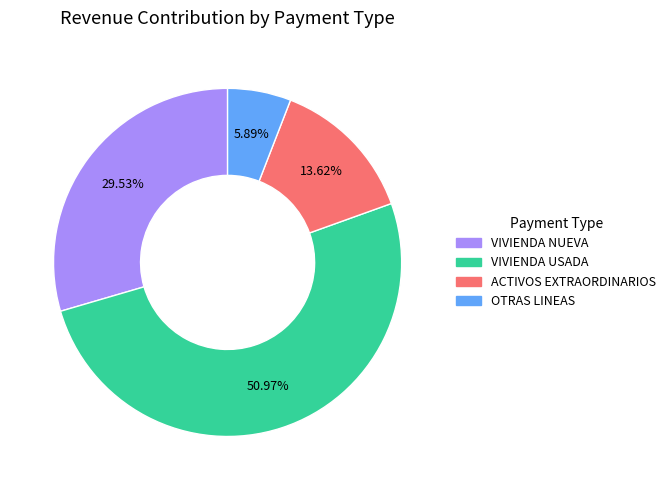

The VIVIENDA USADA slice represents 62% of the pie. True or false?

False